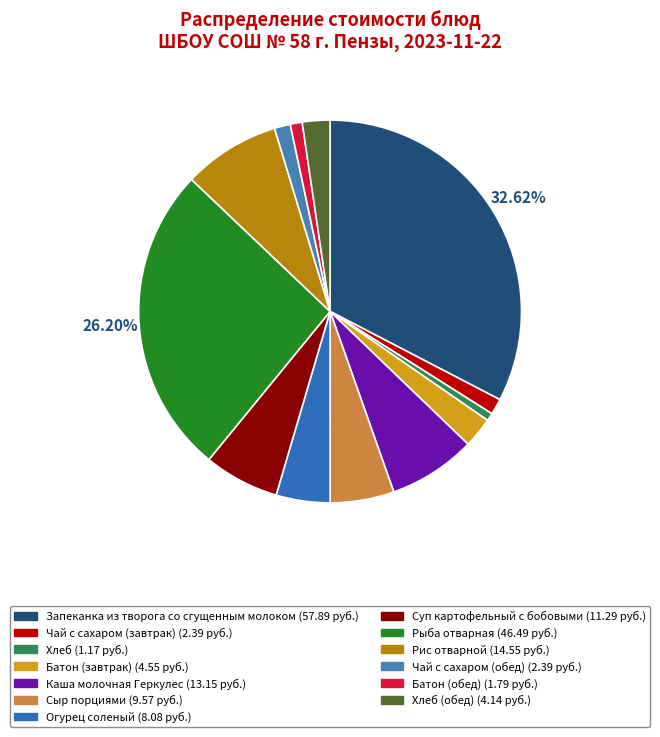

Is there a majority slice in this chart?

No